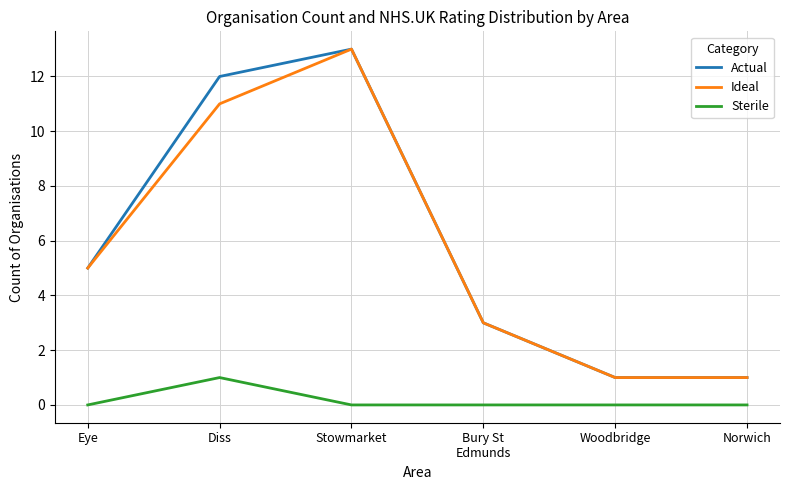

At which category is the sum across all series the highest?

Stowmarket